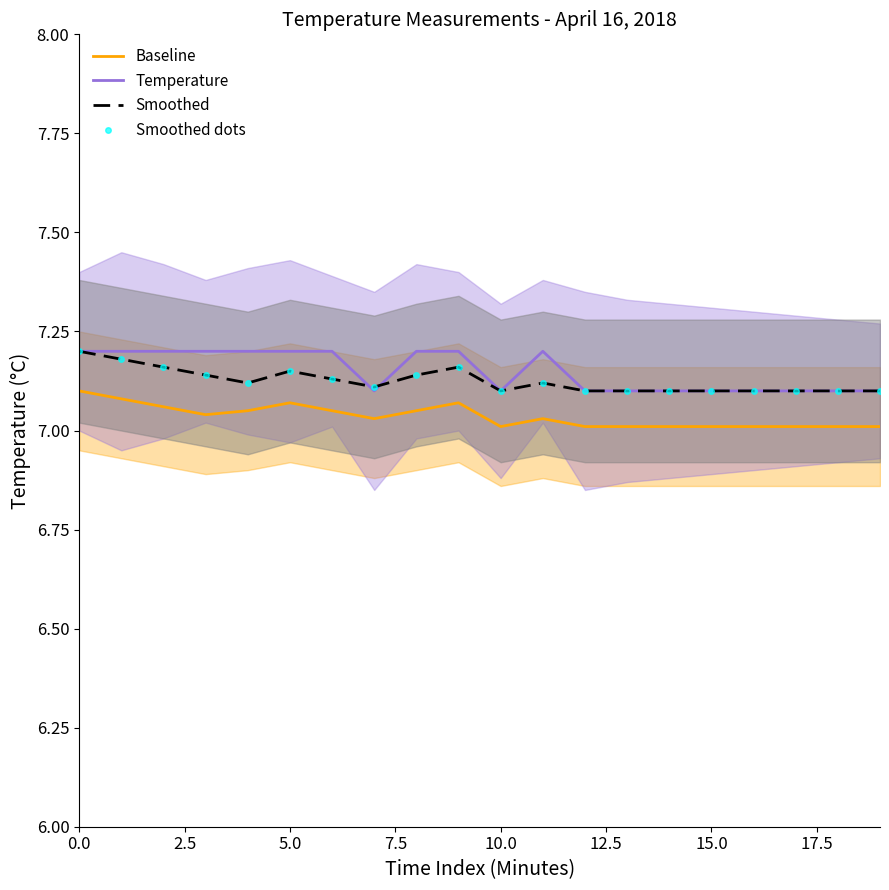

What is the total value across all series at 7.5?

28.5